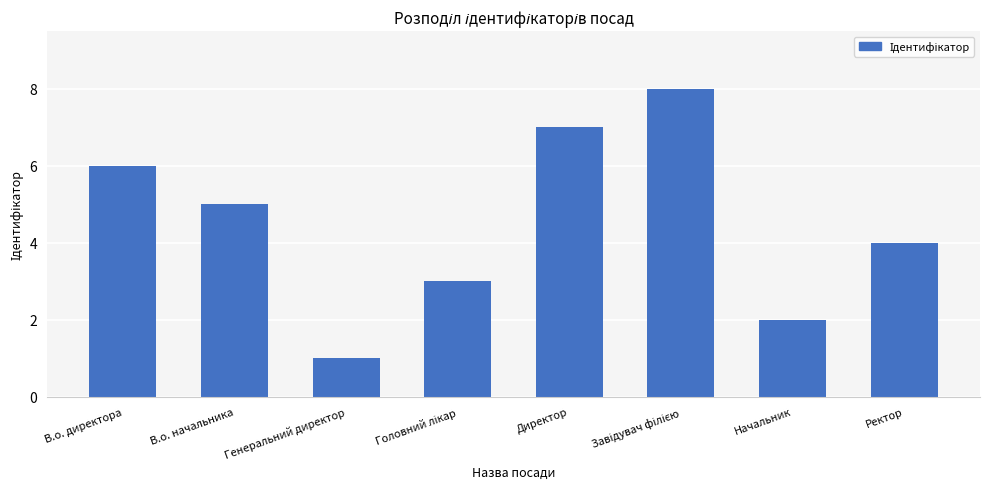

What is the label of the 1st bar from the right?

Ректор